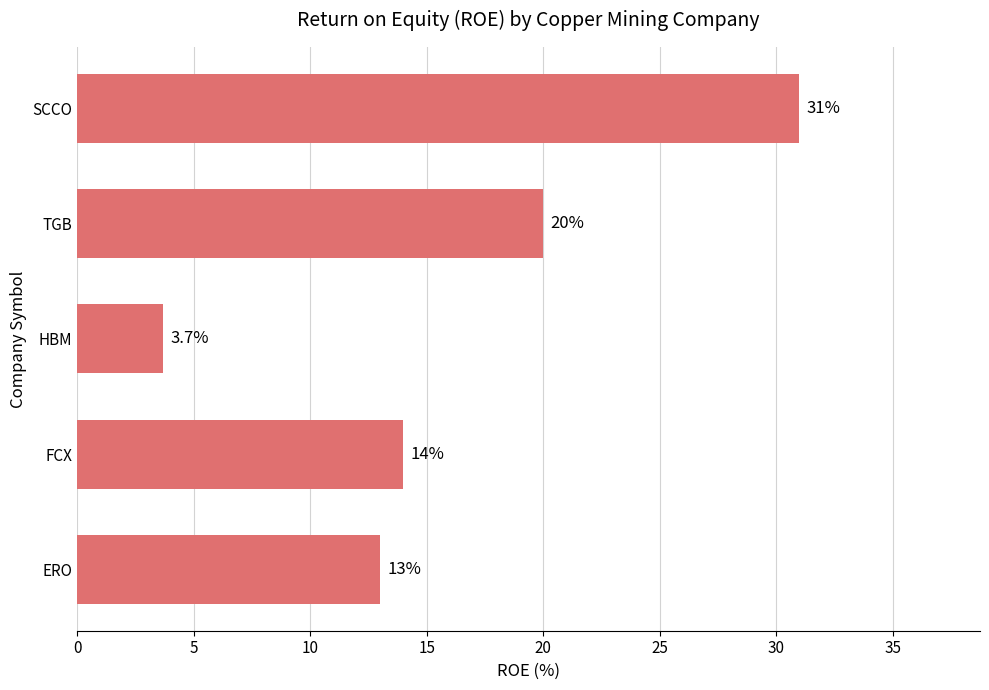

Where is the data nearest to the value 17?

FCX